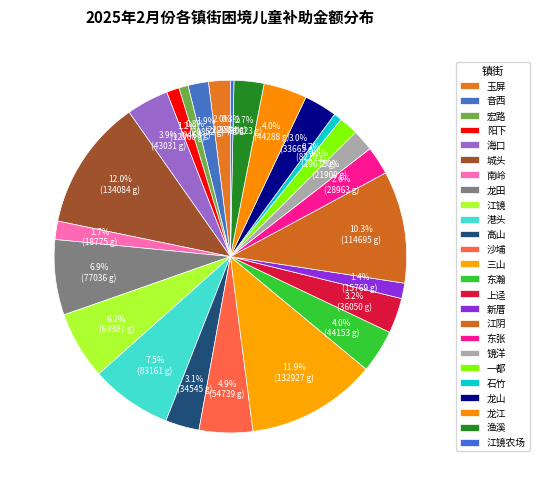

Combined, what portion of the pie is 海口 and 新厝?

5.3%